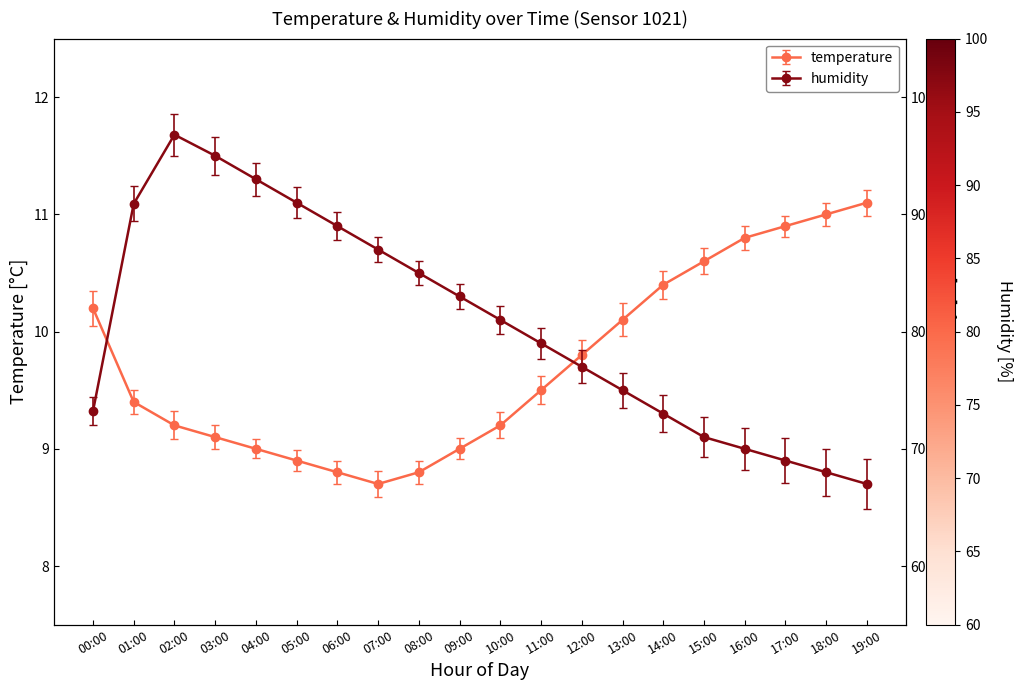

Which series changed the most between 01:00 and 07:00?

humidity